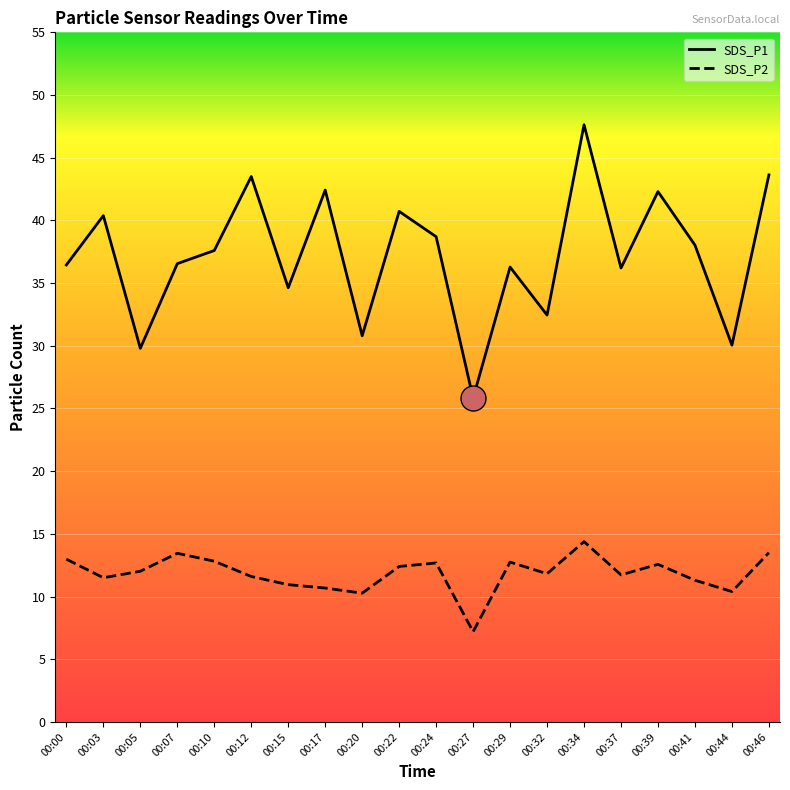

The SDS_P2 series shows 8.6 at 00:22. True or false?

False